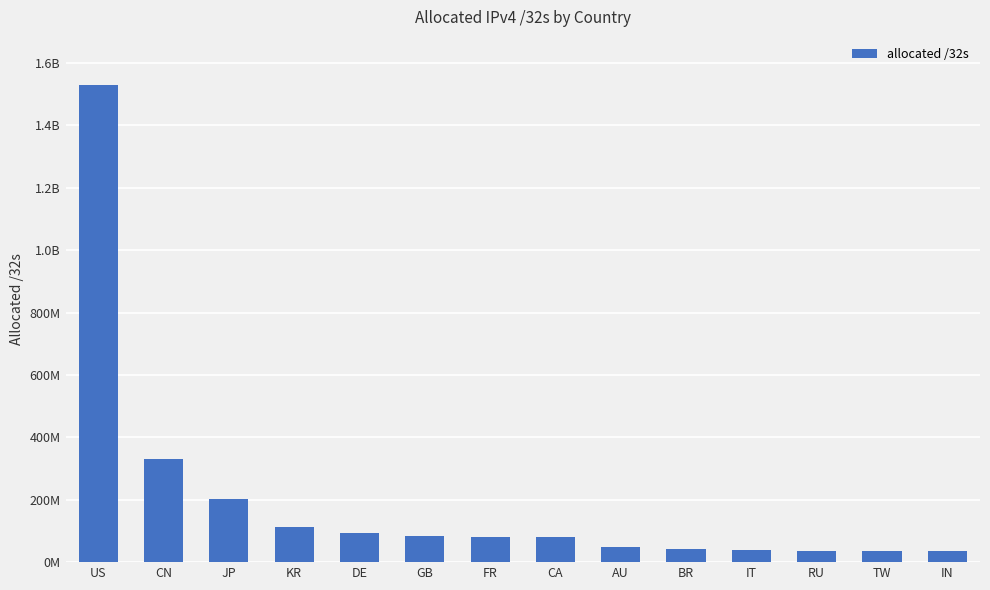

What is the label of the 10th bar from the left?

BR